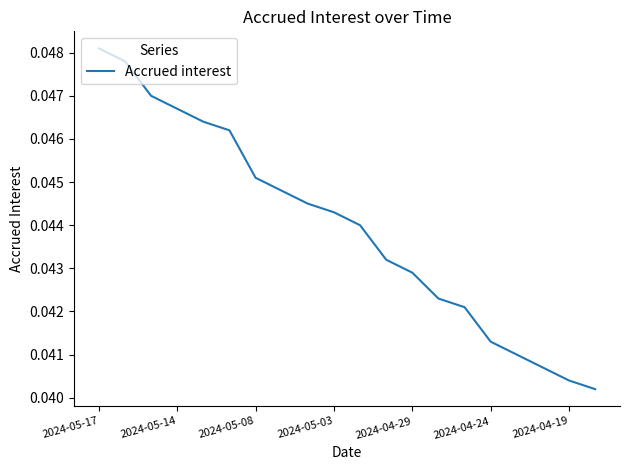

The chart shows a value of 0.1 at 2024-05-03. True or false?

False